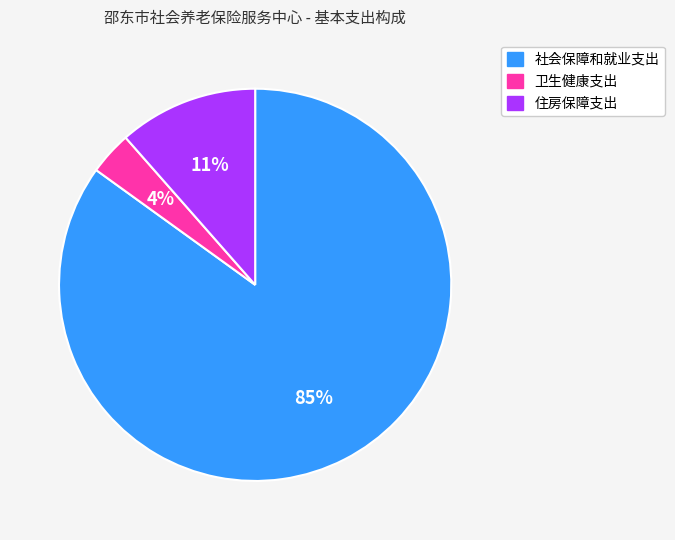

Which category accounts for the majority?

社会保障和就业支出